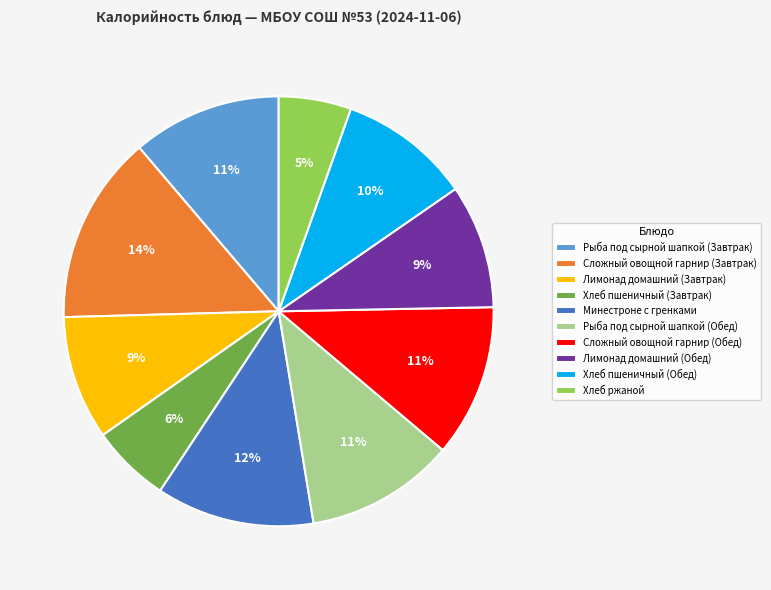

To the nearest percent, what portion does Рыба под сырной шапкой (Завтрак) represent?

11%